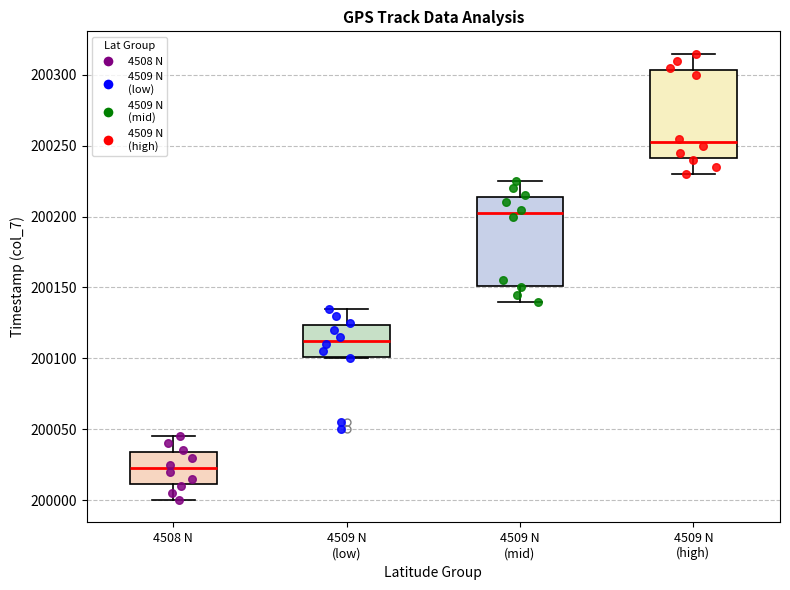

Which box's median line is the lowest?

4508 N